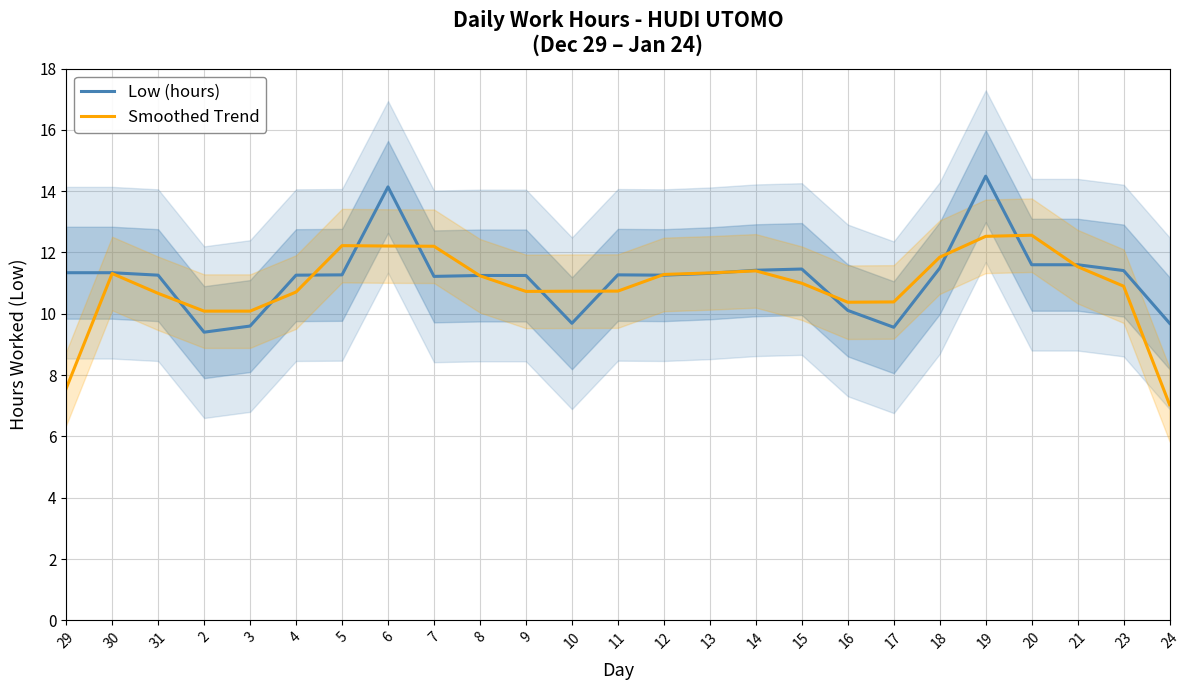

How many times do Low (hours) and Smoothed Trend cross each other?

14